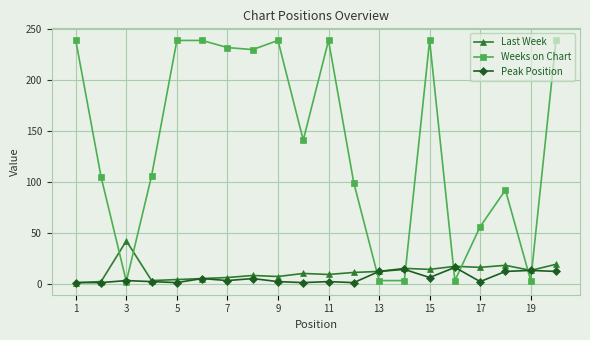

What is the highest value of the Peak Position series?

16